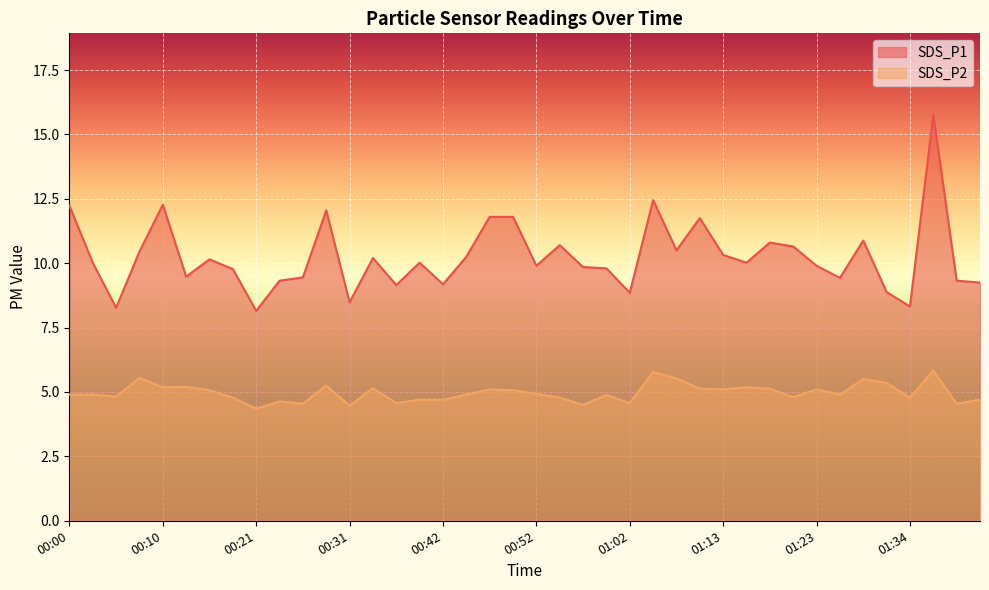

Rank the series by their average value, from highest to lowest.

SDS_P1, SDS_P2